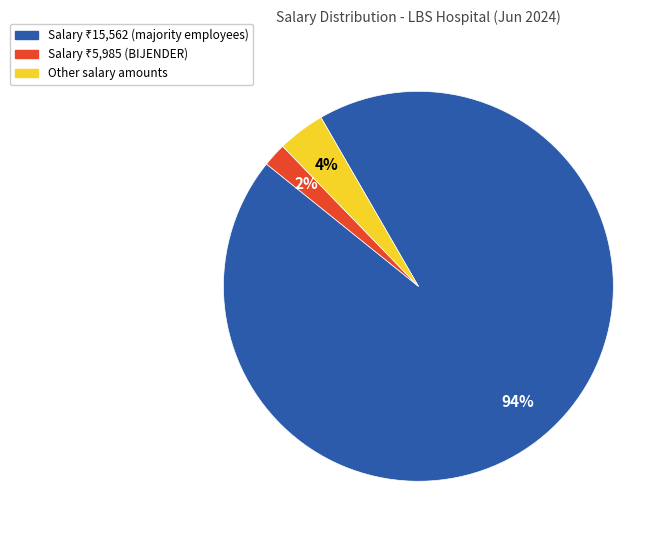

How many slices are in this pie chart?

3